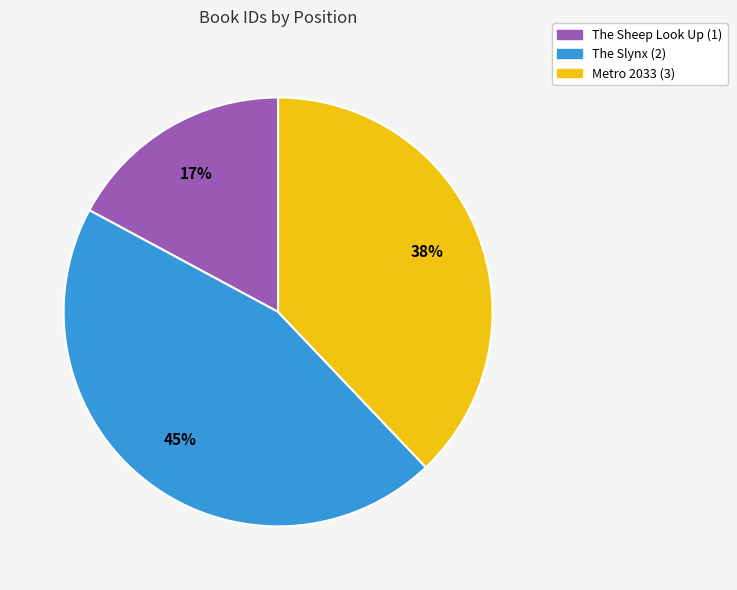

Is there any slice that represents more than half of the pie?

No